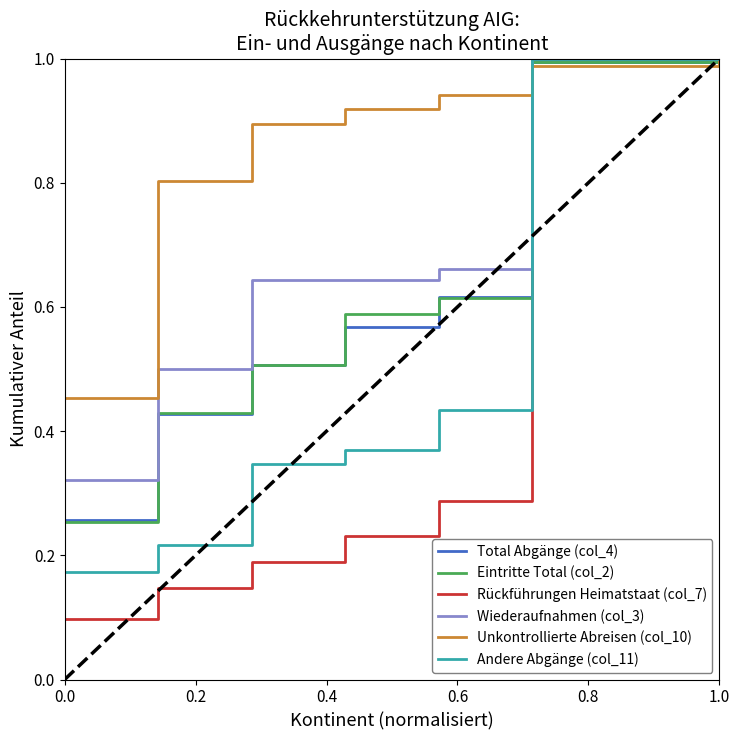

Which series has the widest spread of values?

Rückführungen Heimatstaat (col_7)